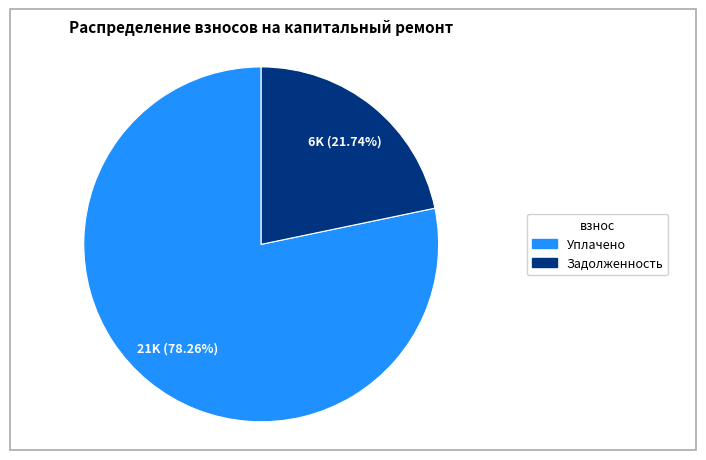

Is there any slice that represents more than half of the pie?

Yes